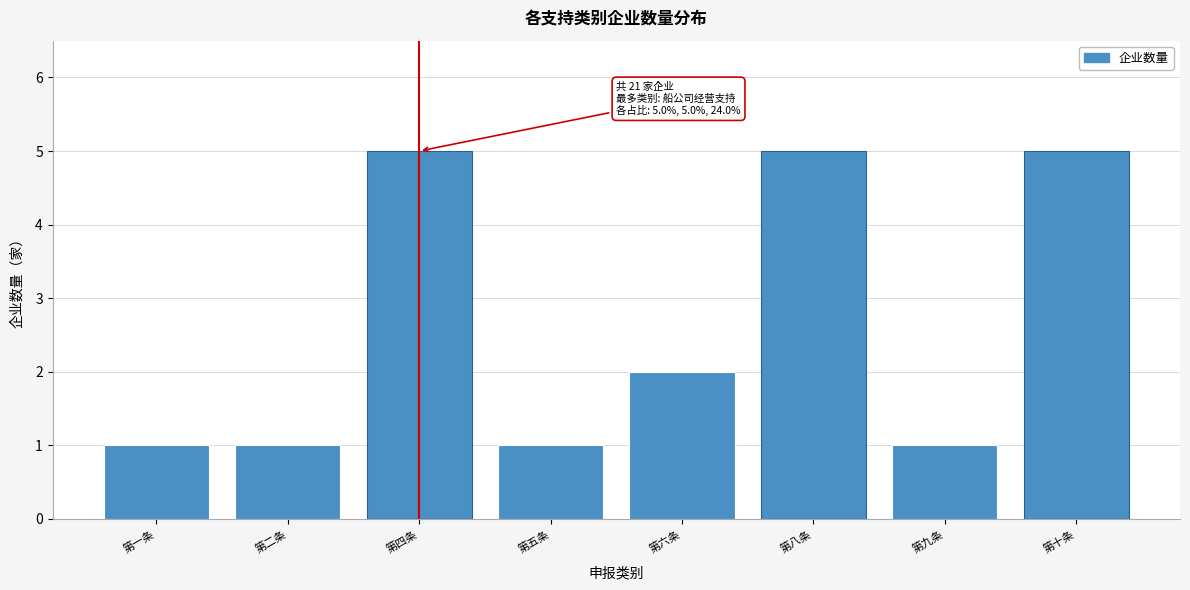

Reading left to right, list all the values displayed in this chart.

第一条=1	第二条=1	第四条=5	第五条=1	第六条=2	第八条=5	第九条=1	第十条=5